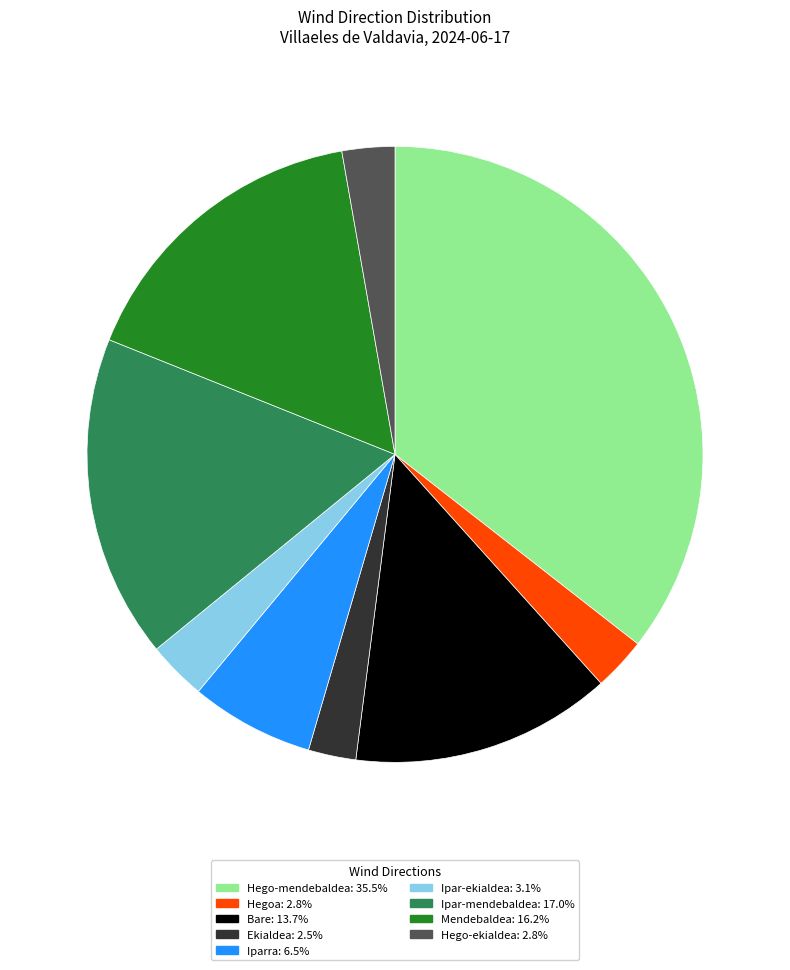

Is there any slice that represents more than half of the pie?

No